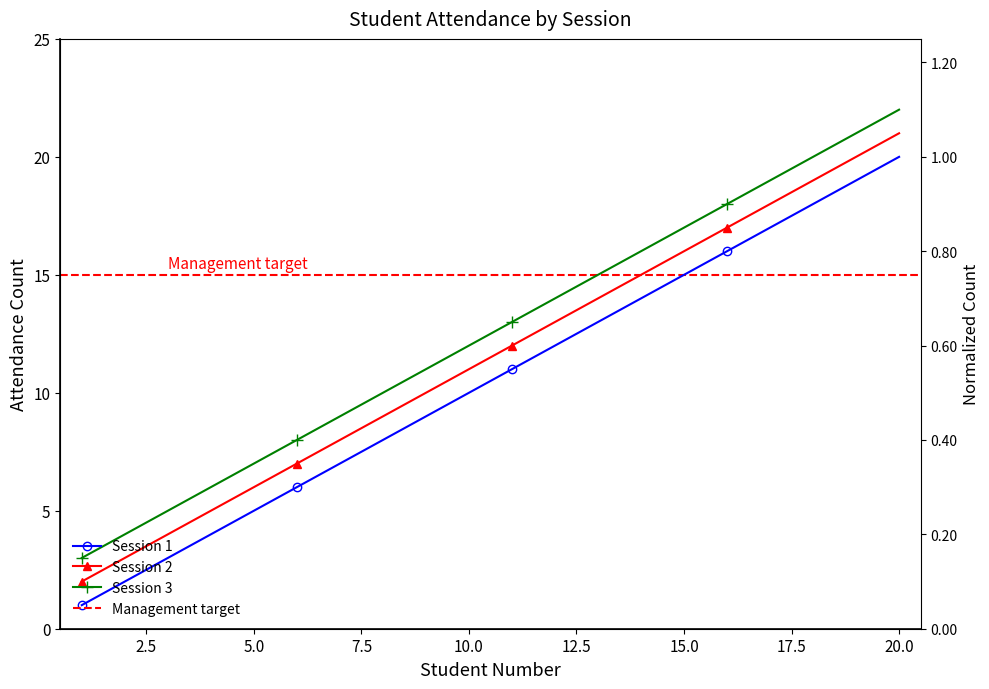

What is the sum of the Session 1 values at 14 and 8?

22